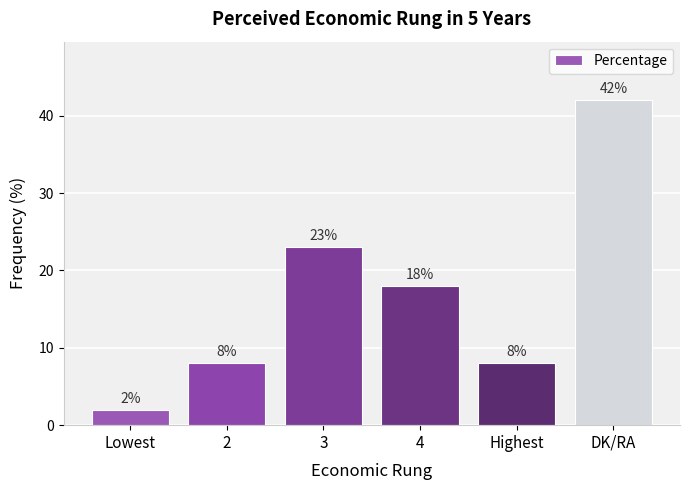

Where is the data nearest to the value 22?

3